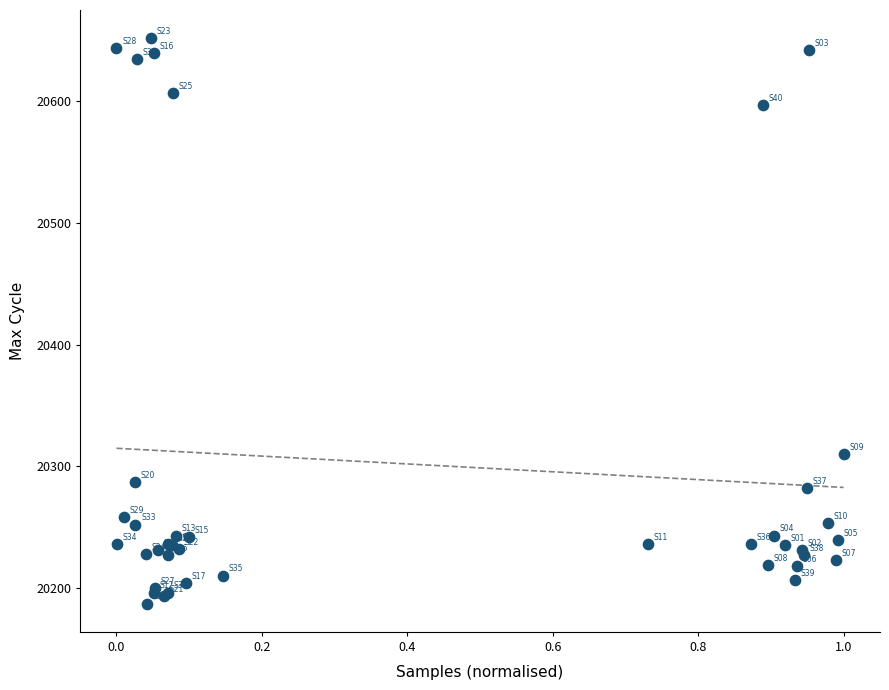

What Y value in the scatter plot is closest to 20419?

20310